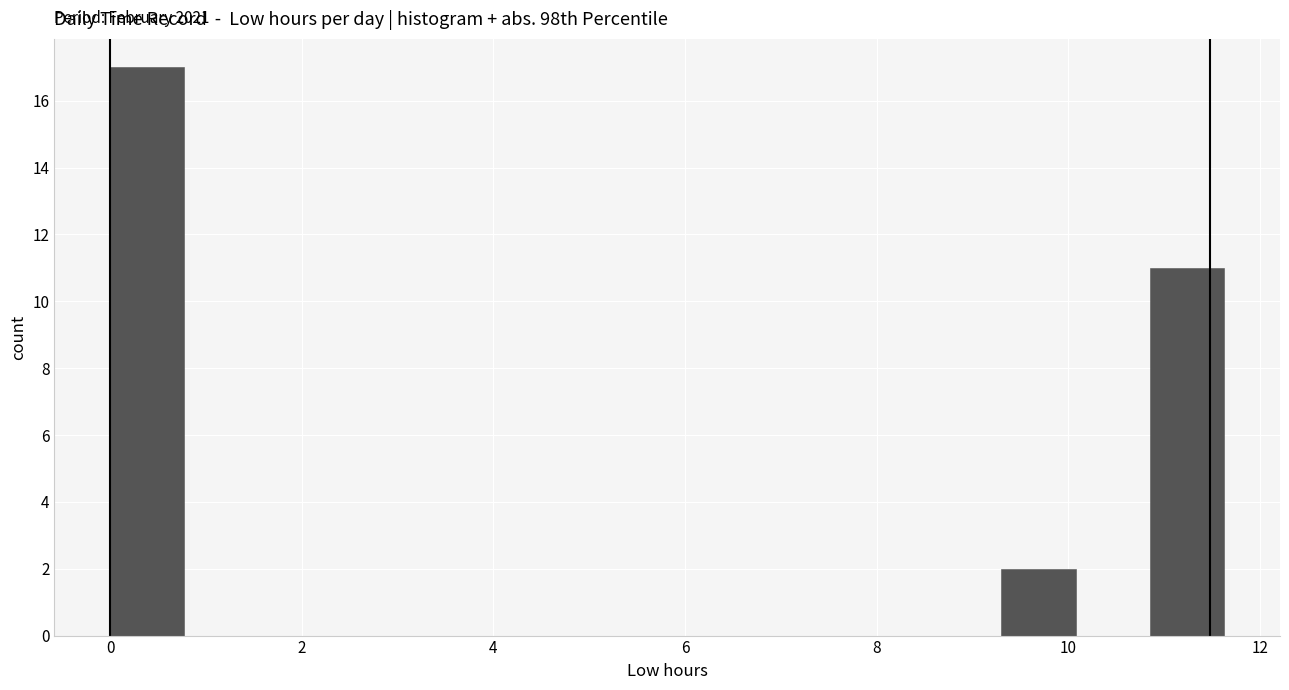

Read against the x-axis, roughly where is the centre of the tallest bar?

0.4